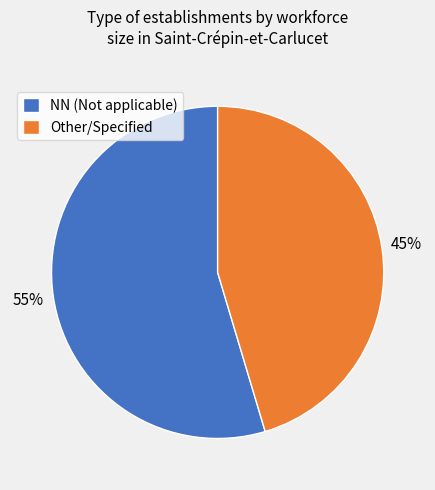

Approximately how many times larger is the value at Other/Specified compared to NN (Not applicable)?

0.8